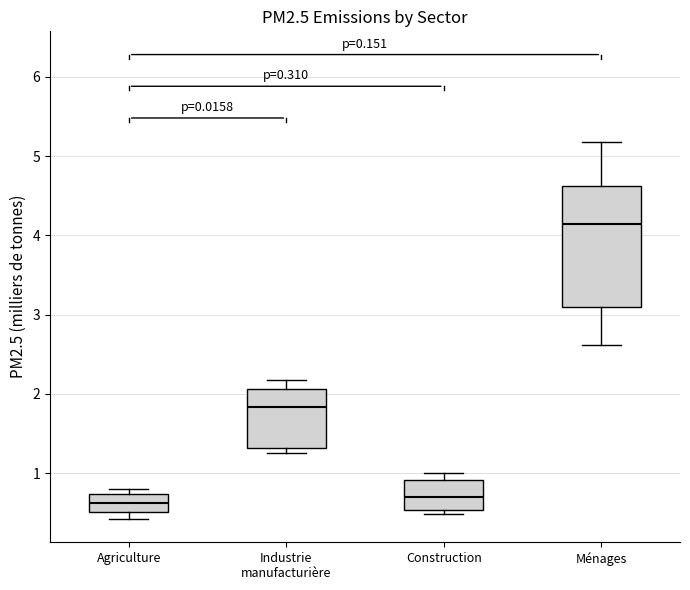

Which box is the tallest, from its lower edge to its upper edge?

Ménages